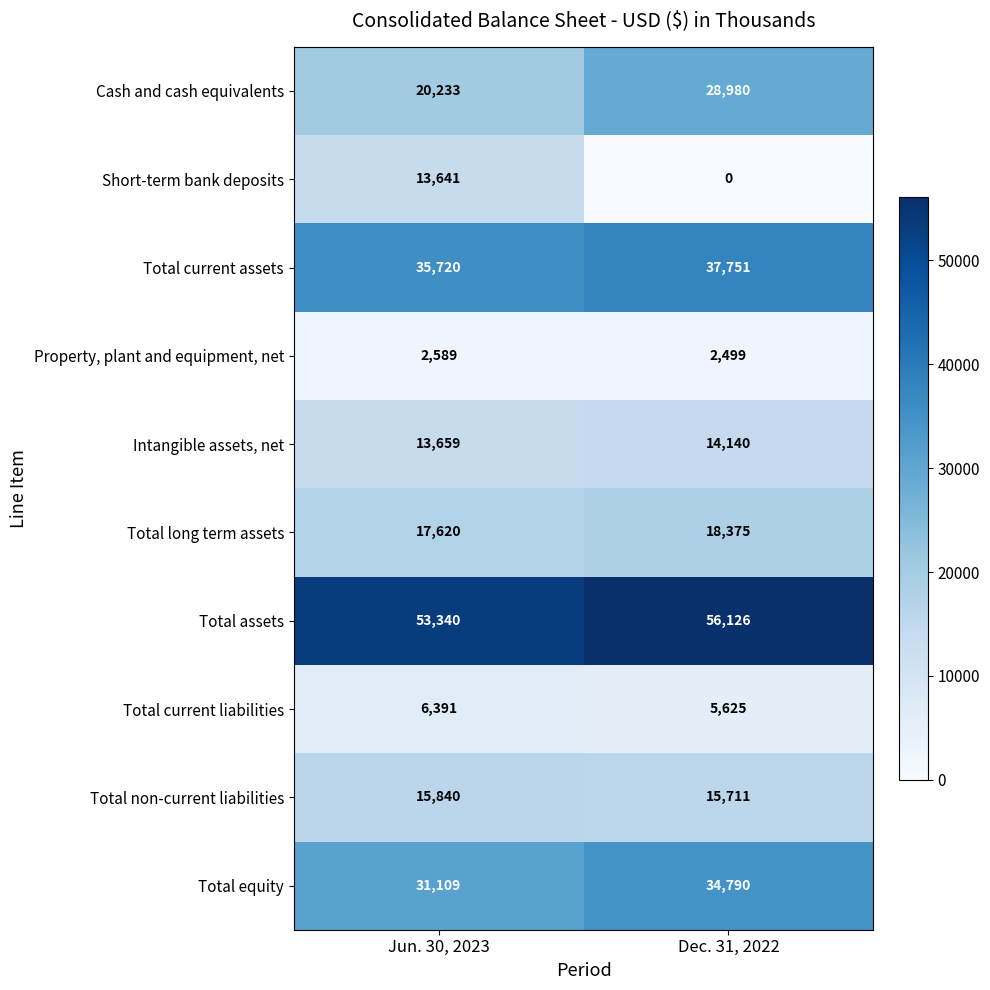

What is the difference between the highest and lowest values at Jun. 30, 2023?

50751